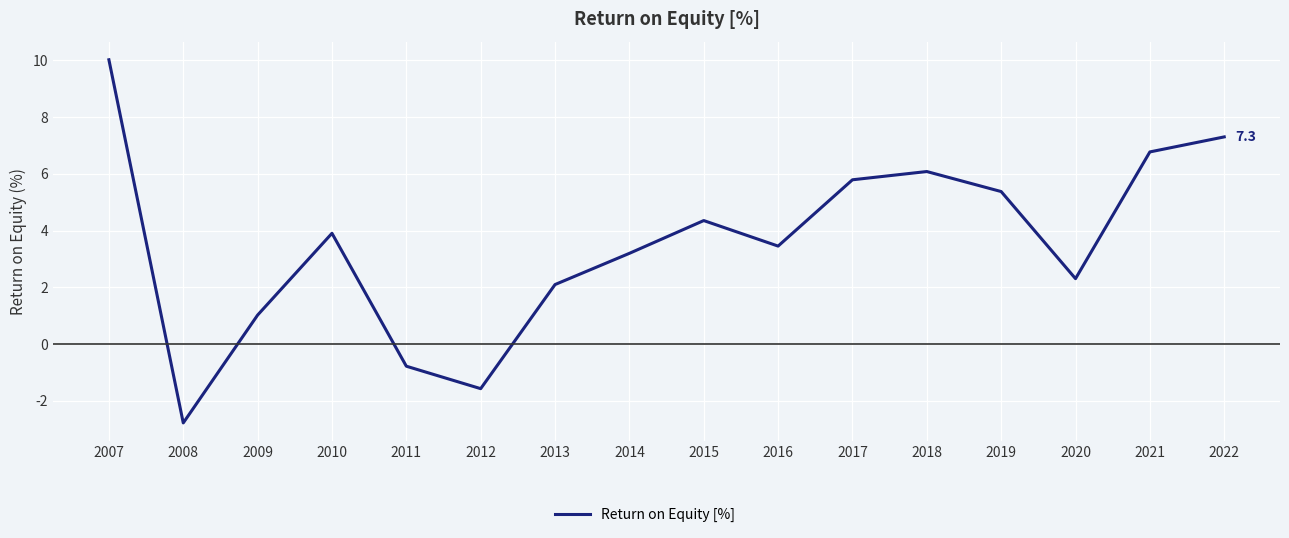

Where is the data nearest to the value 3?

2014